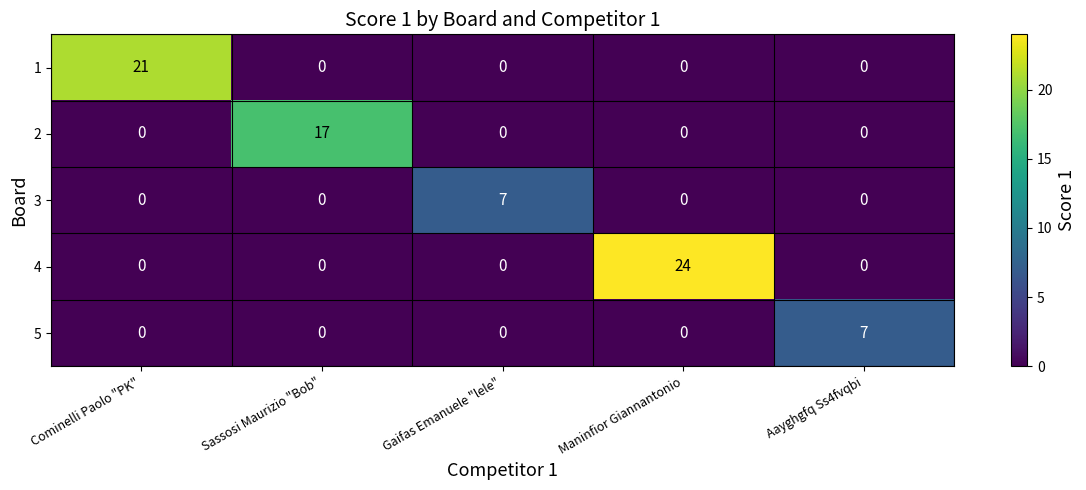

How many data points in 4 are above 0?

1